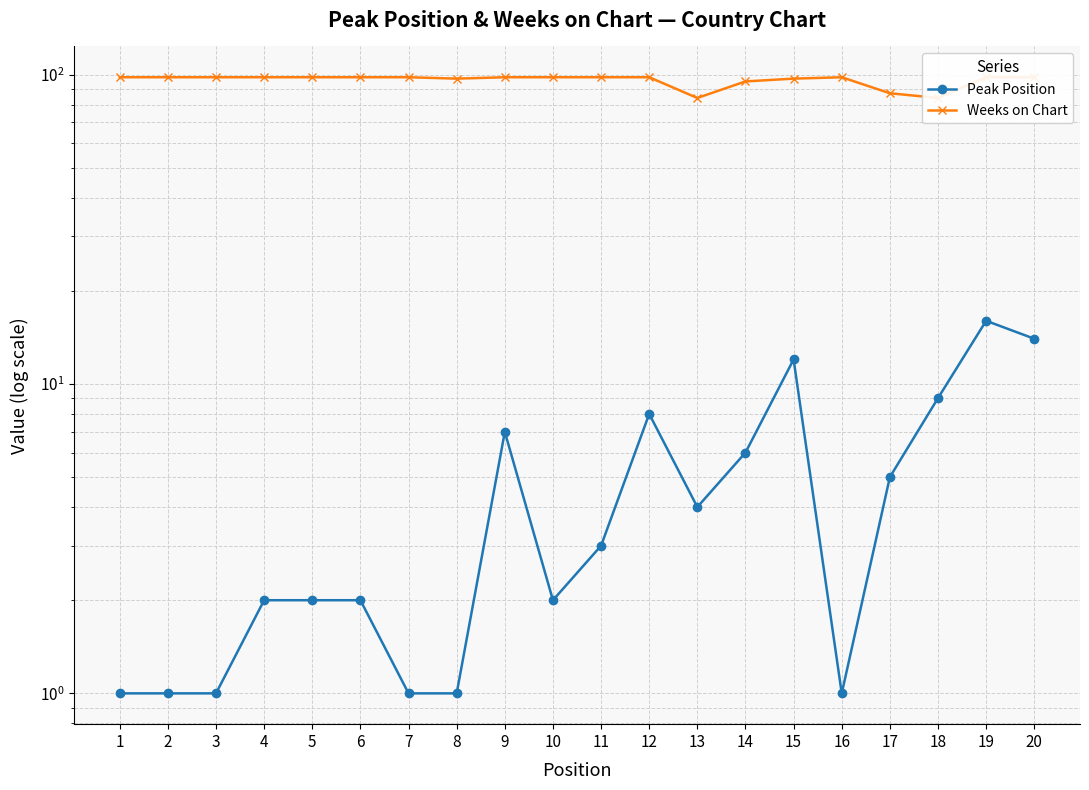

List the series in order of their peak value, highest first.

Weeks on Chart, Peak Position